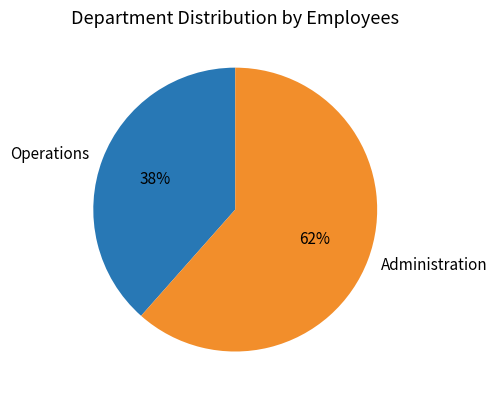

Count the number of slices in the pie.

2